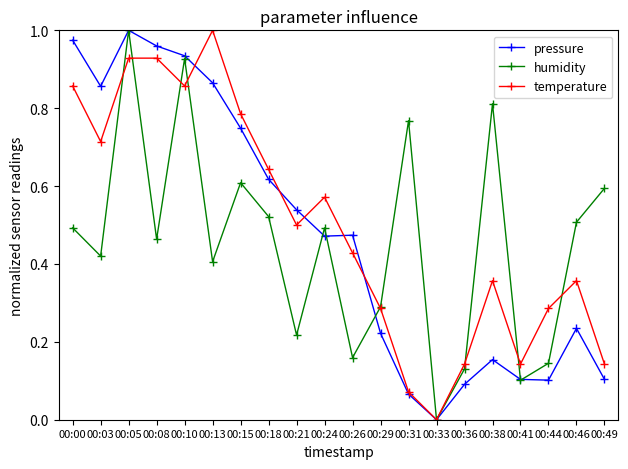

At which label does temperature reach its peak?

00:13